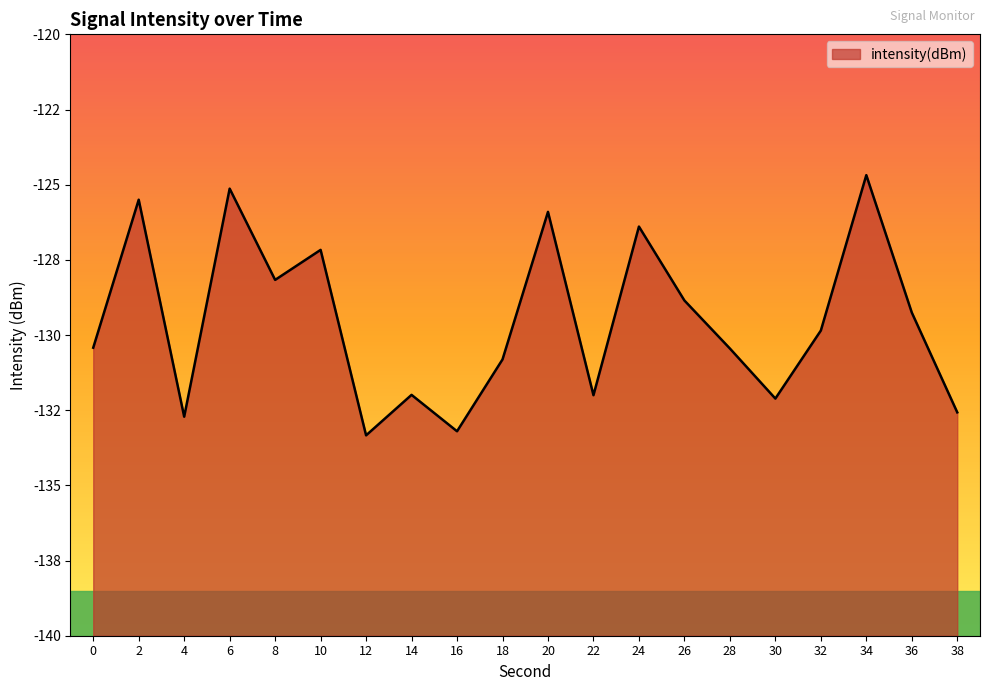

Rank the categories by value from lowest to highest.

12, 16, 4, 38, 30, 22, 14, 18, 28, 0, 32, 36, 26, 8, 10, 24, 20, 2, 6, 34